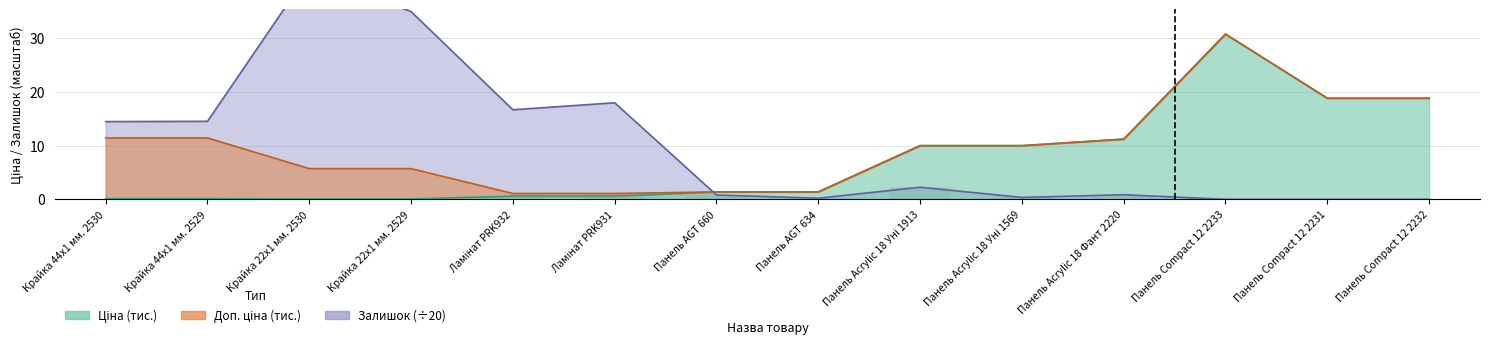

Rank the series by their average value, from lowest to highest.

Ціна, Доп. ціна, Залишок